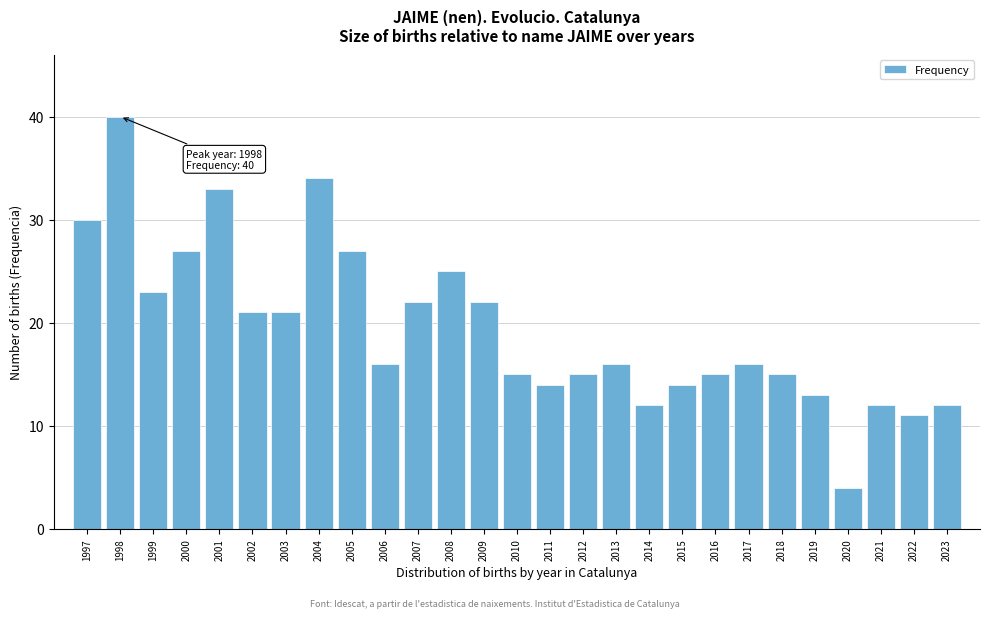

Reading right to left, transcribe all the data shown in this chart.

12	11	12	4	13	15	16	15	14	12	16	15	14	15	22	25	22	16	27	34	21	21	33	27	23	40	30